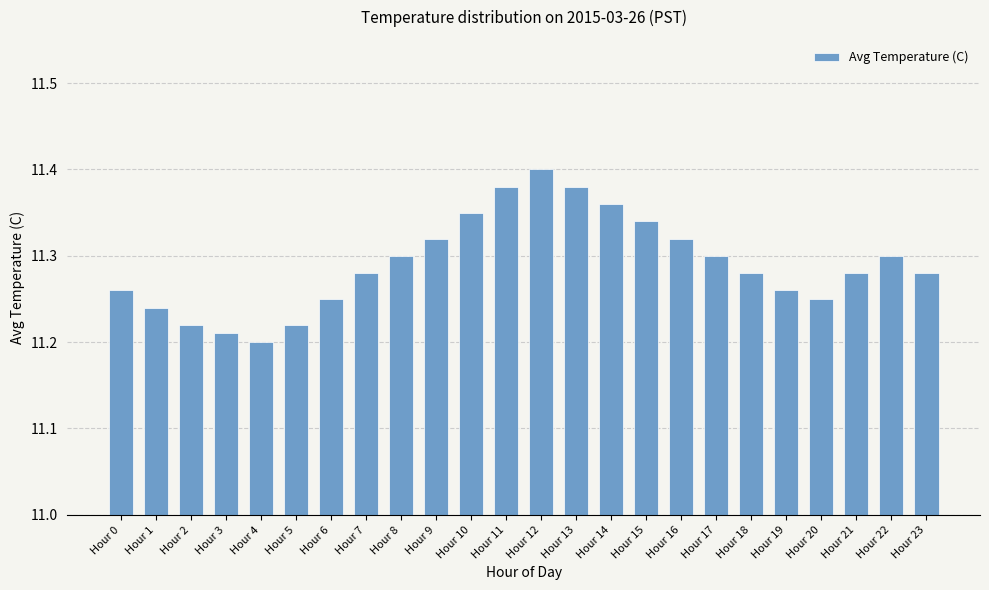

Count the values in the range 11 to 12.

24